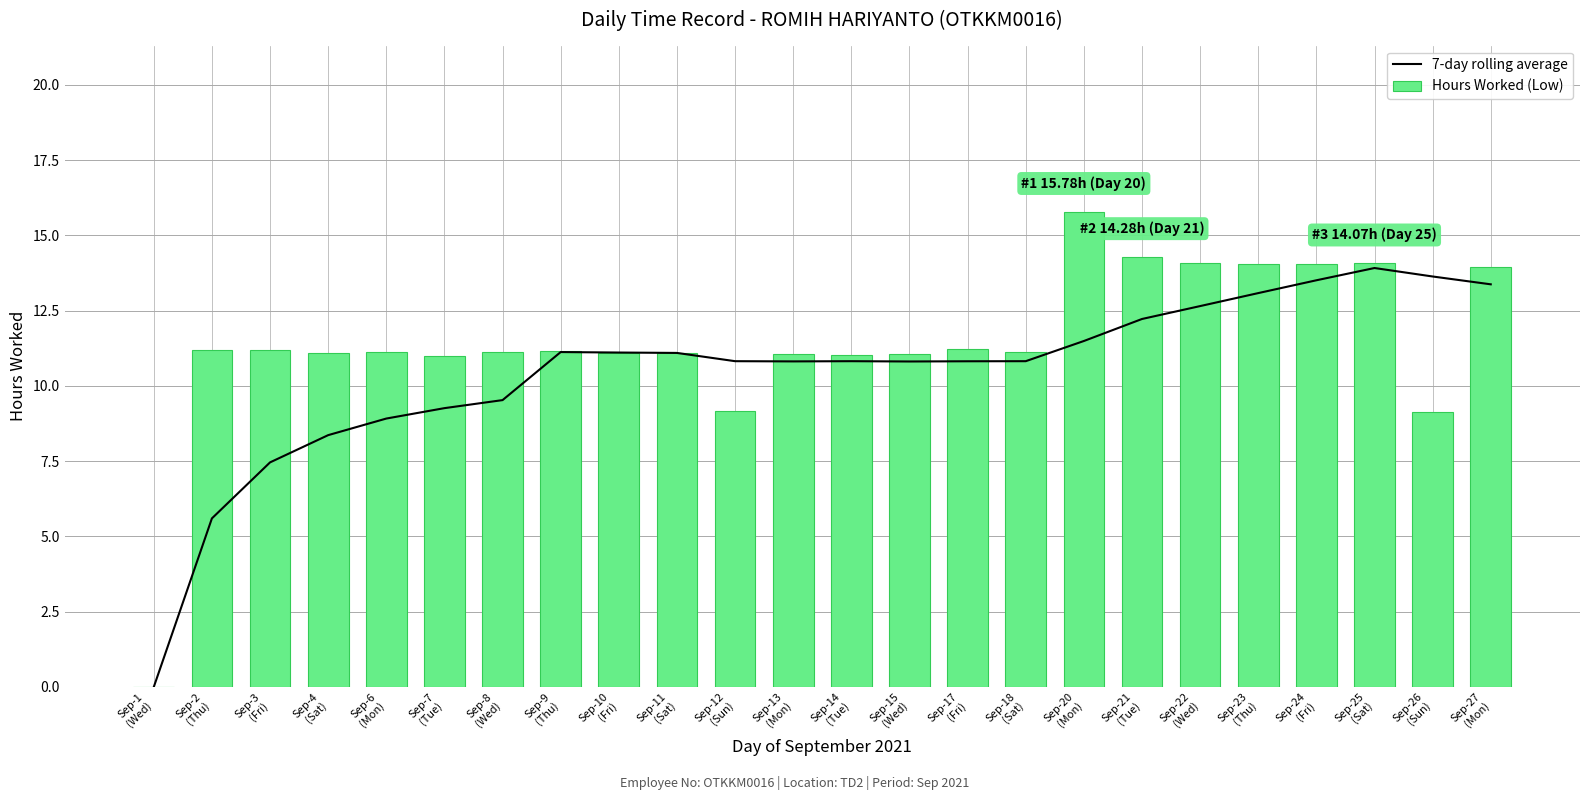

What is the difference between the maximum and minimum values in the Hours Worked (Low) series?

15.8